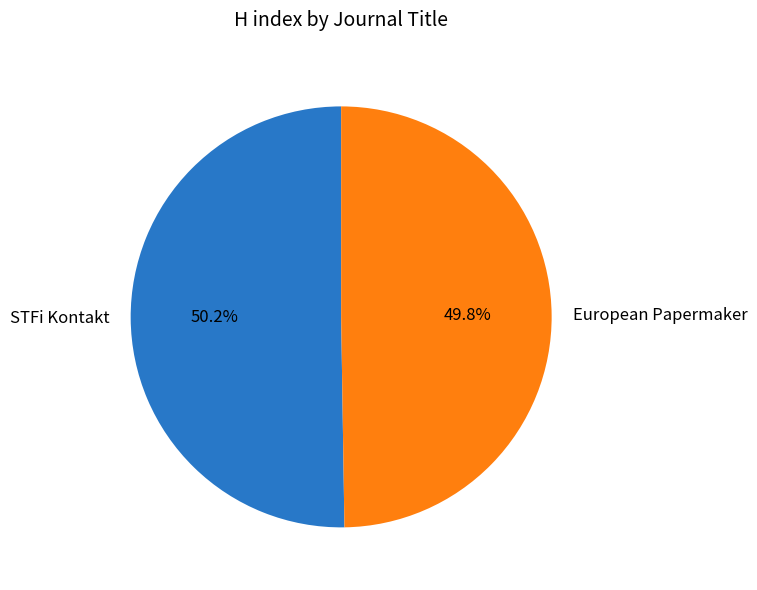

Is it true that European Papermaker is 50% of the pie?

True